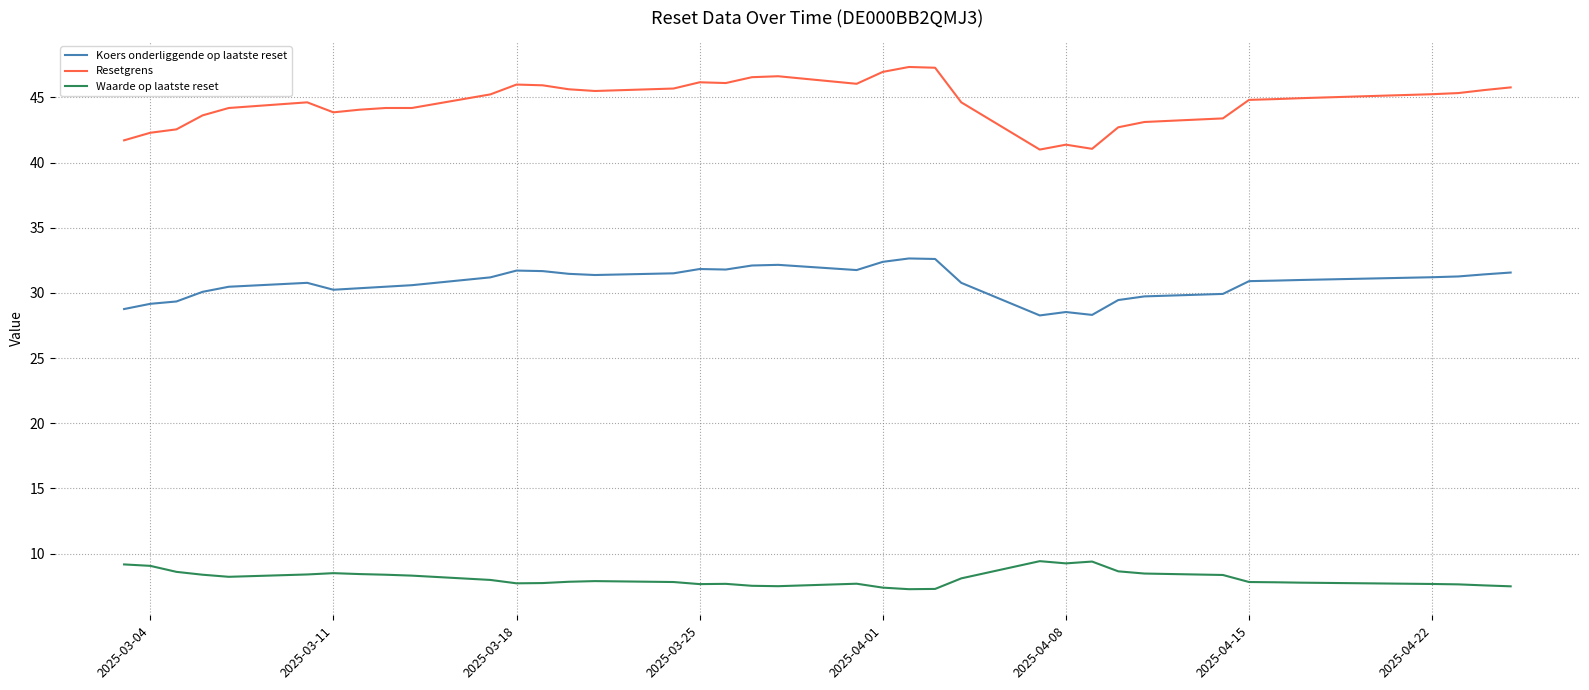

Read the Koers onderliggende op laatste reset value at 2025-03-06.

30.1